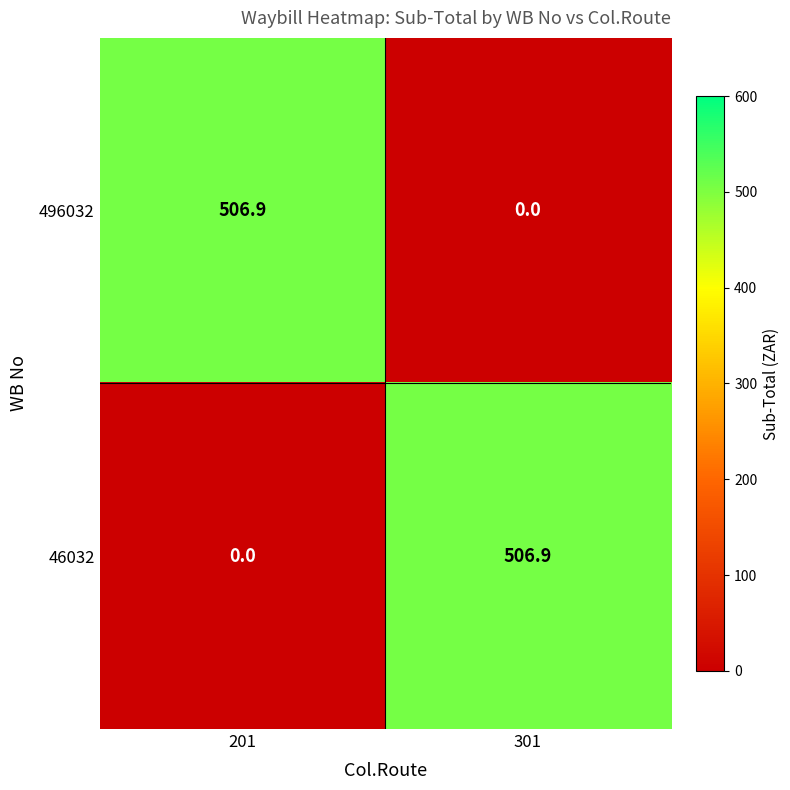

What is the spread (max minus min) of values at 301?

506.9